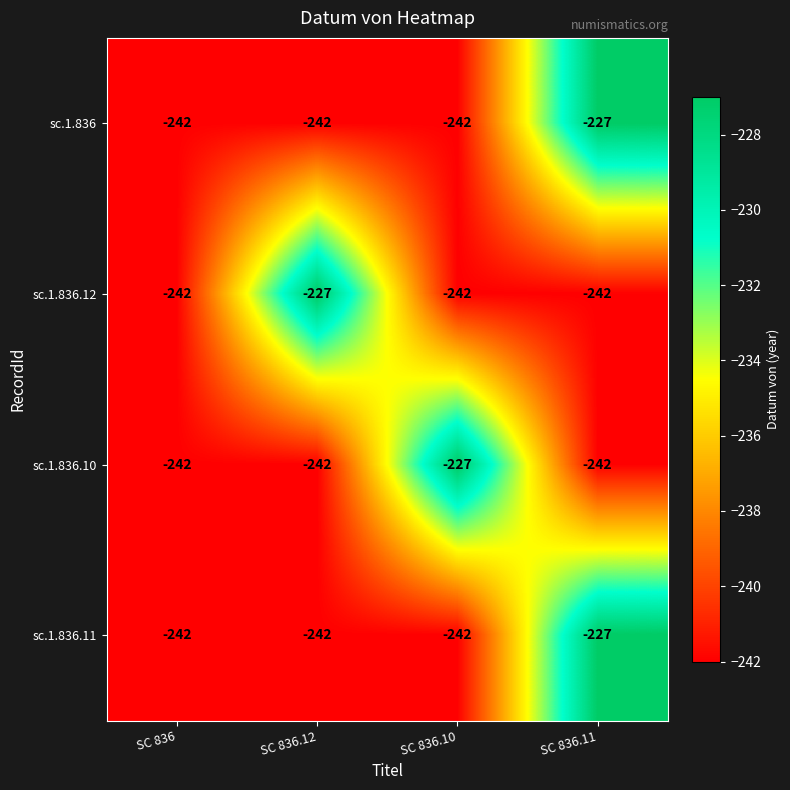

Read the sc.1.836.12 value at SC 836.12, to the nearest 10.

-230